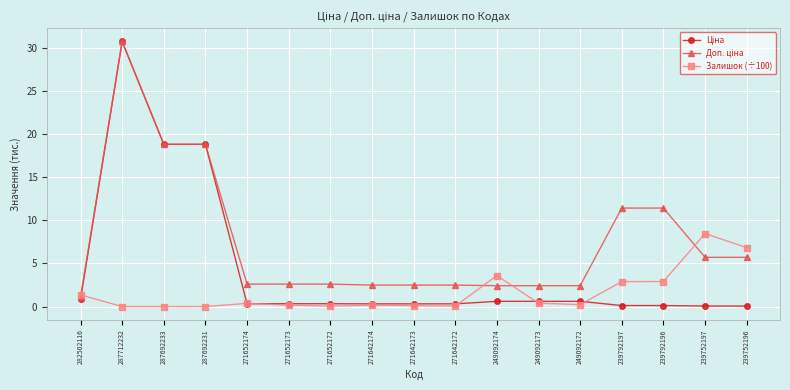

At which label does Залишок (÷100) reach its peak?

239752197